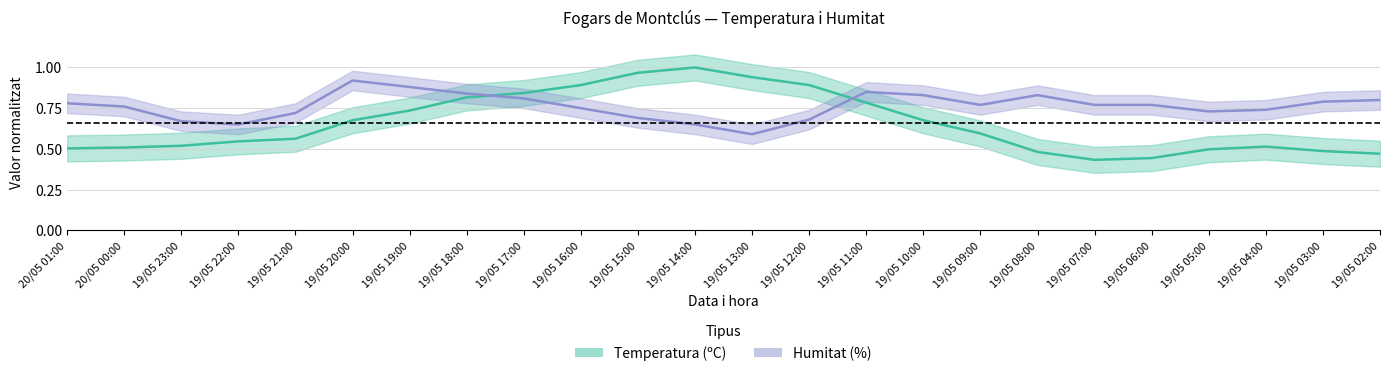

What is the value of the Temperatura (ºC) point at the 16th from the left?

0.7